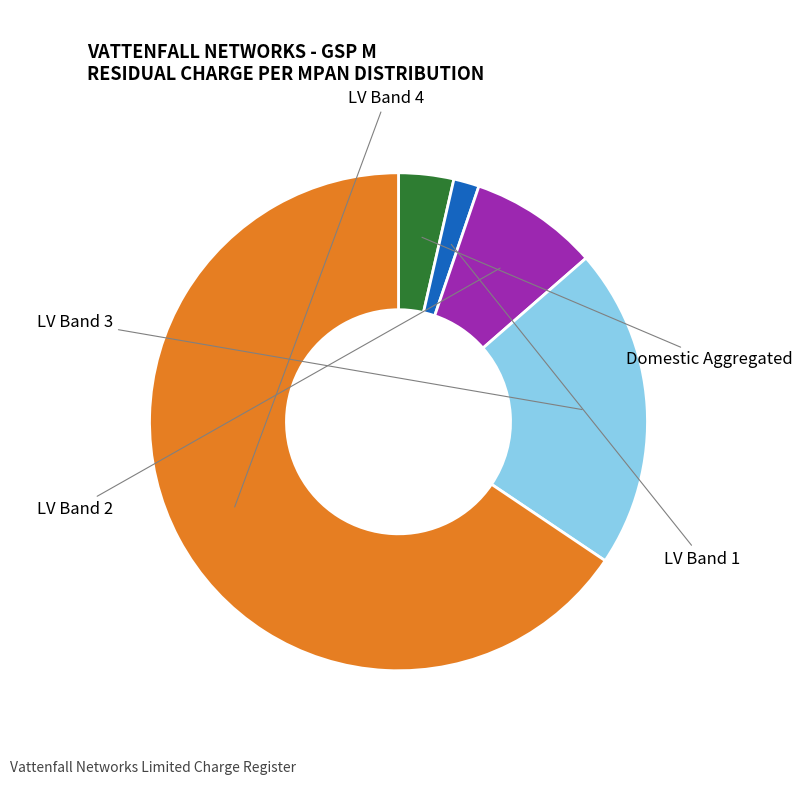

Count the number of slices in the pie.

5